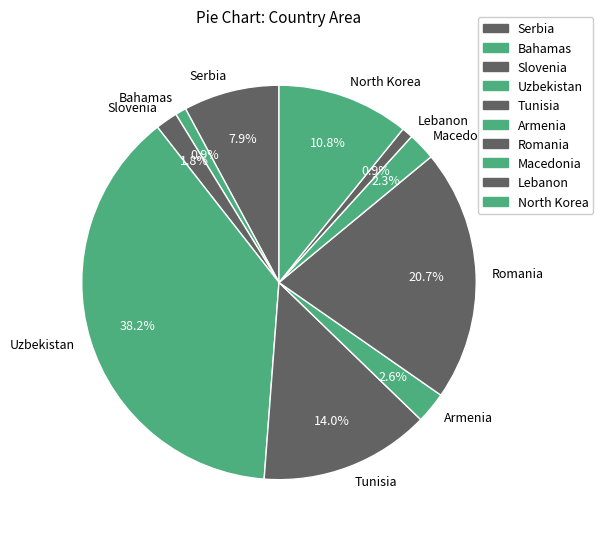

What is the largest slice in the pie chart?

Uzbekistan